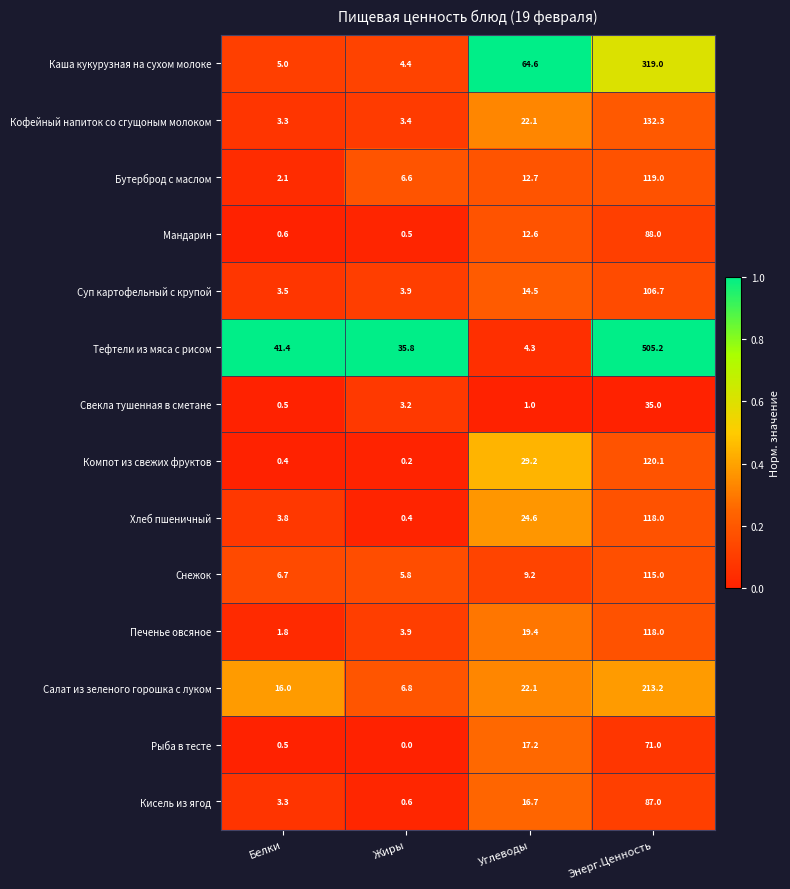

At which label does Каша кукурузная на сухом молоке first exceed 64?

Углеводы